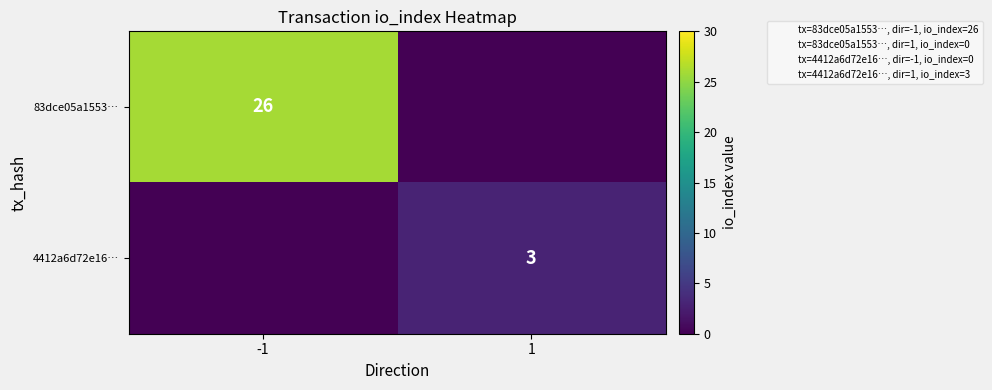

What is the sum of all 4412a6d72e16… values?

3